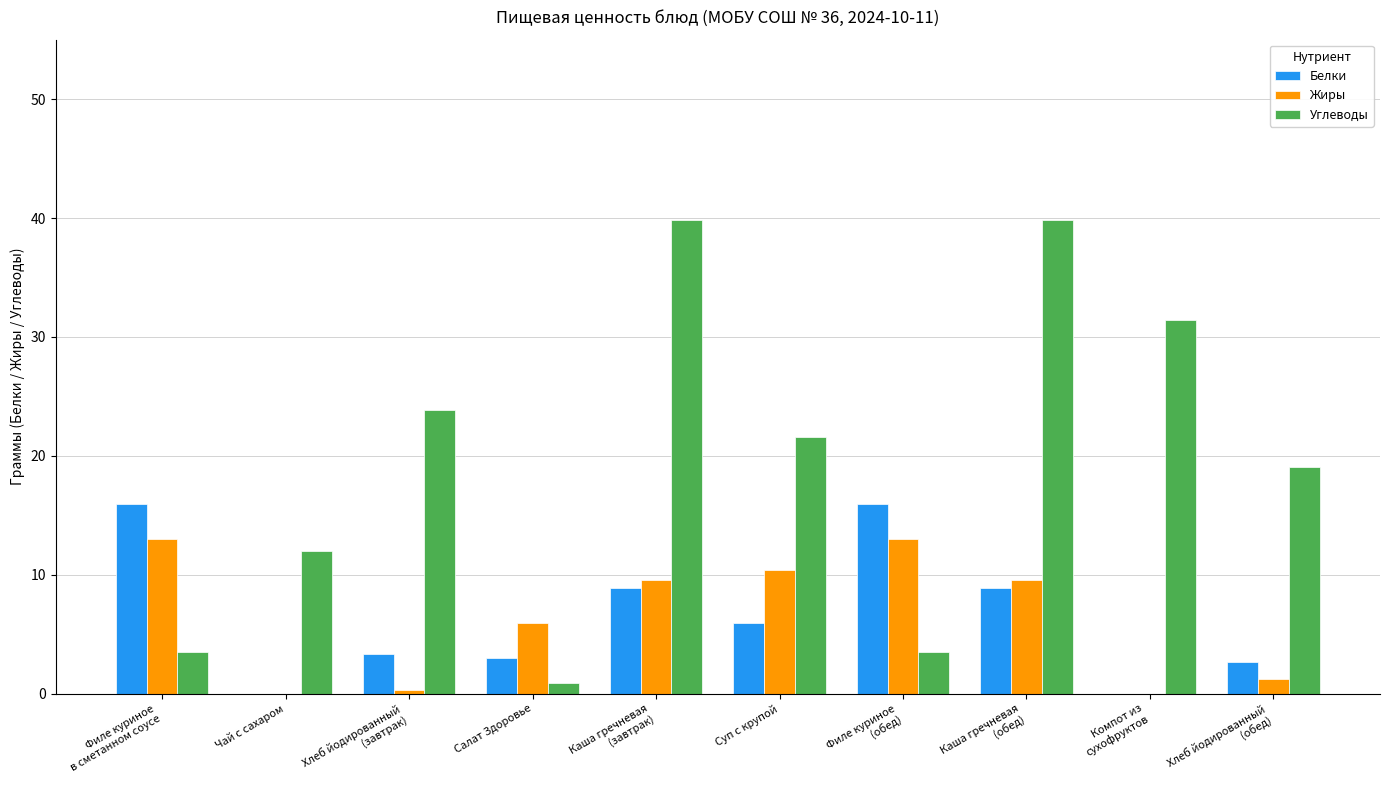

How many groups of bars are there?

10